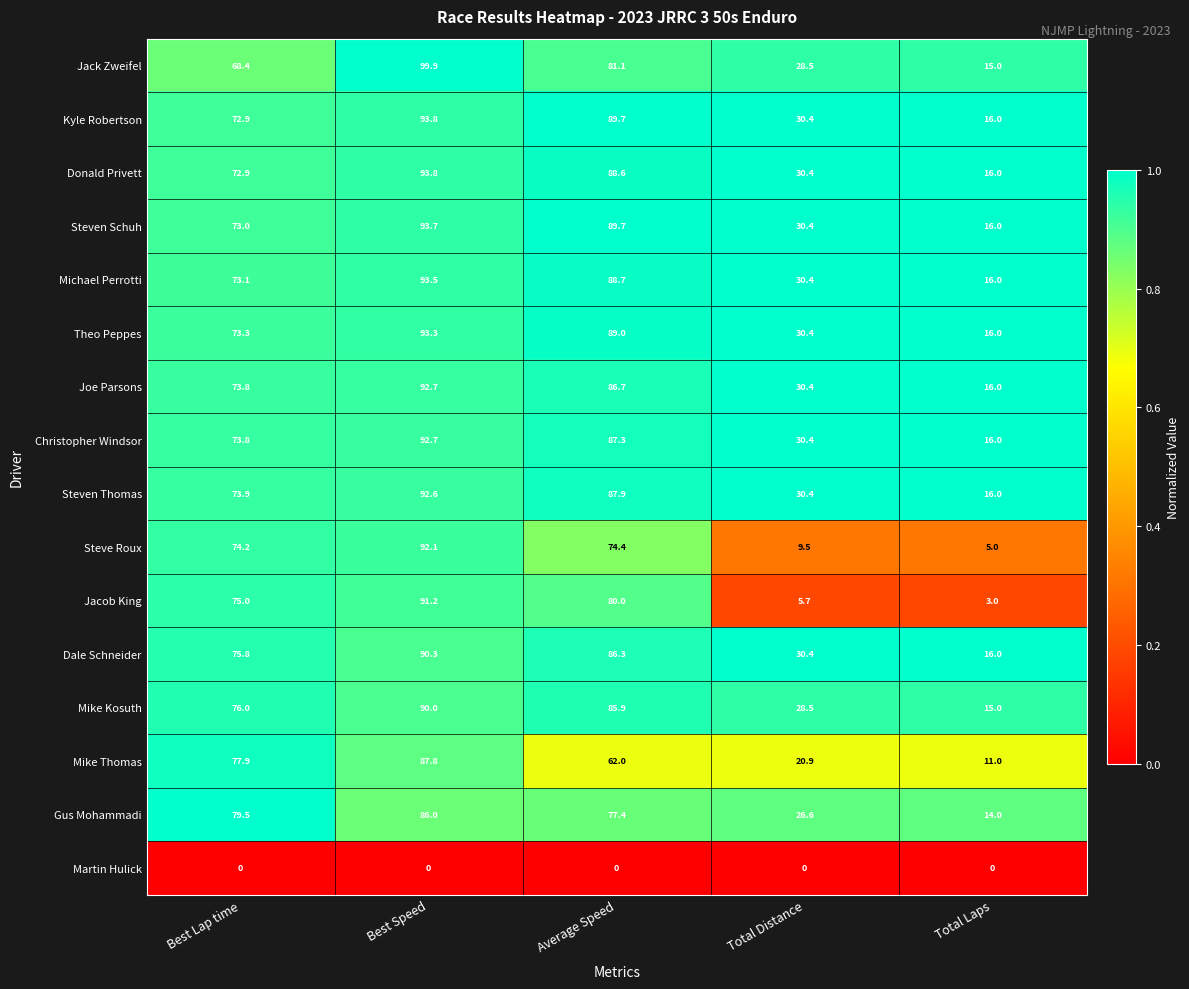

What is the total value across all series at Average Speed?

1254.7